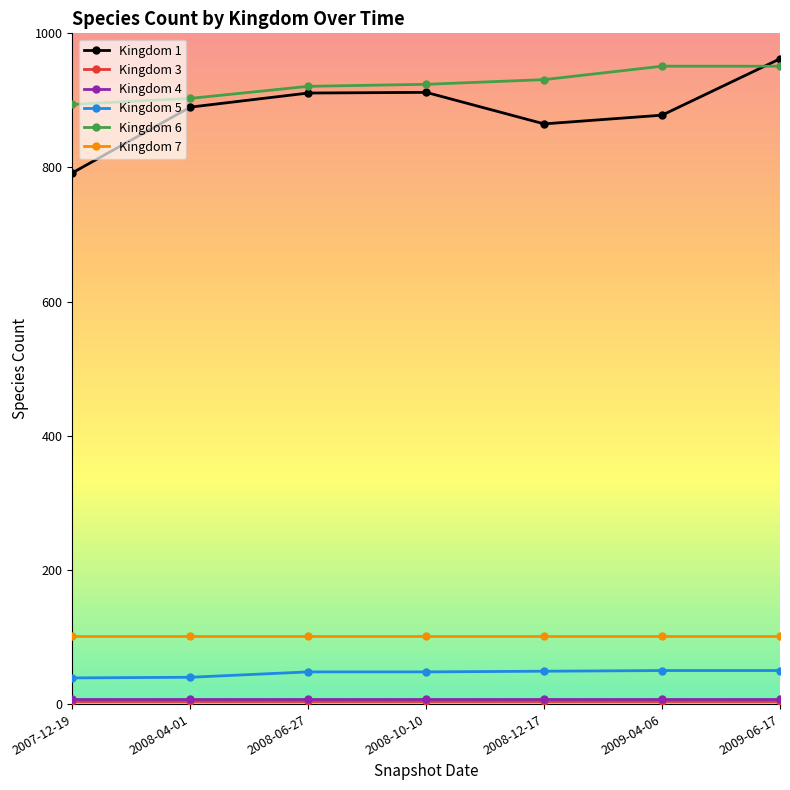

The value of Kingdom 6 at 2009-06-17 is 1451. True or false?

False